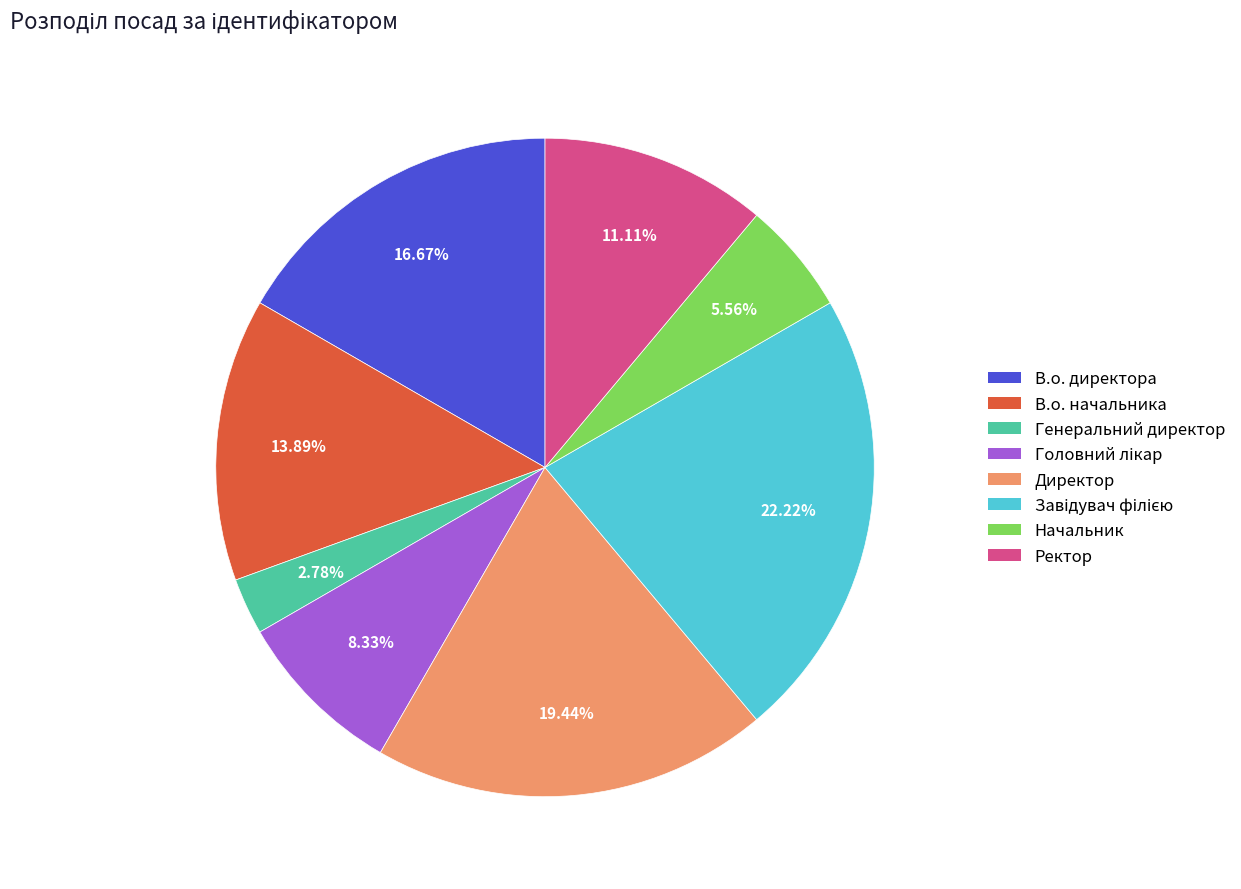

Approximately how many times larger is the value at Ректор compared to В.о. начальника?

0.8